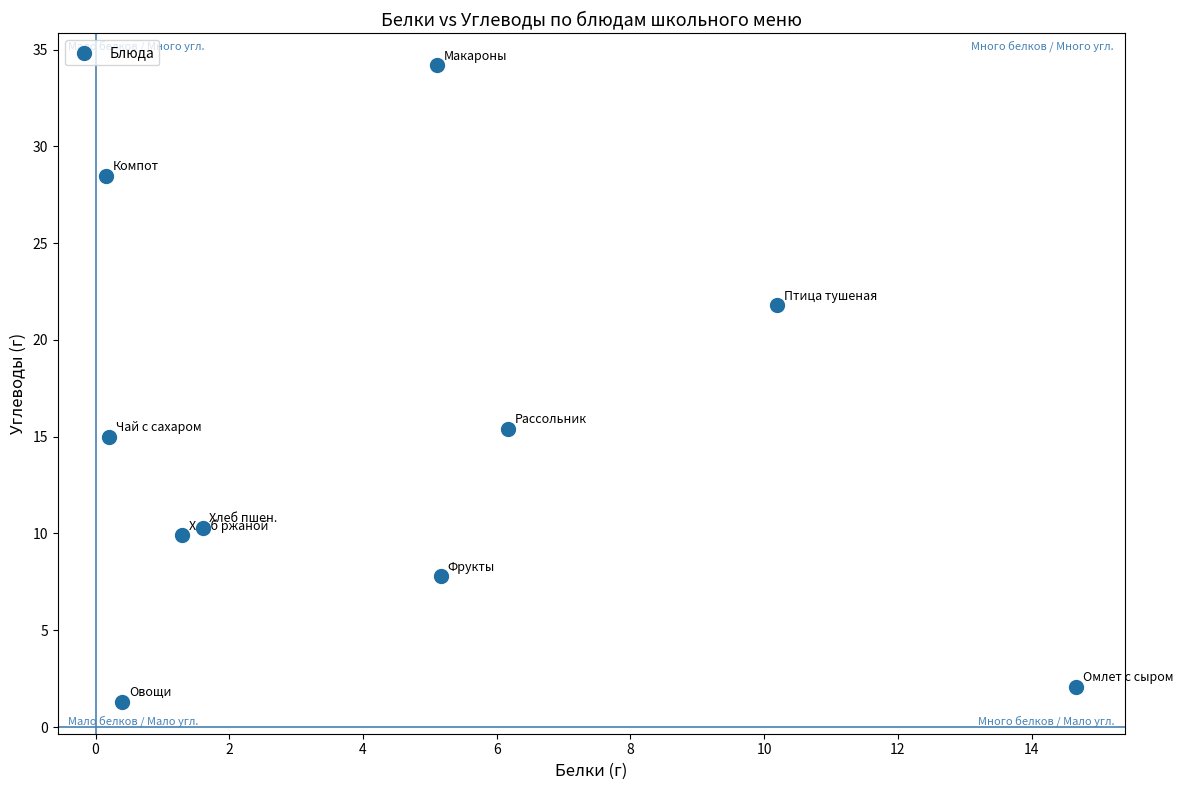

What Y value in the scatter plot is closest to 17?

15.4